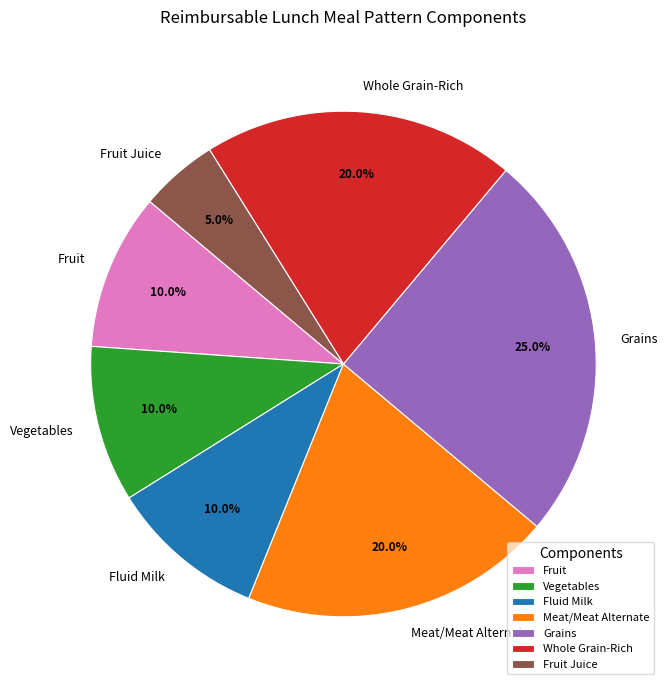

To the nearest percent, what portion does Fruit Juice represent?

5%